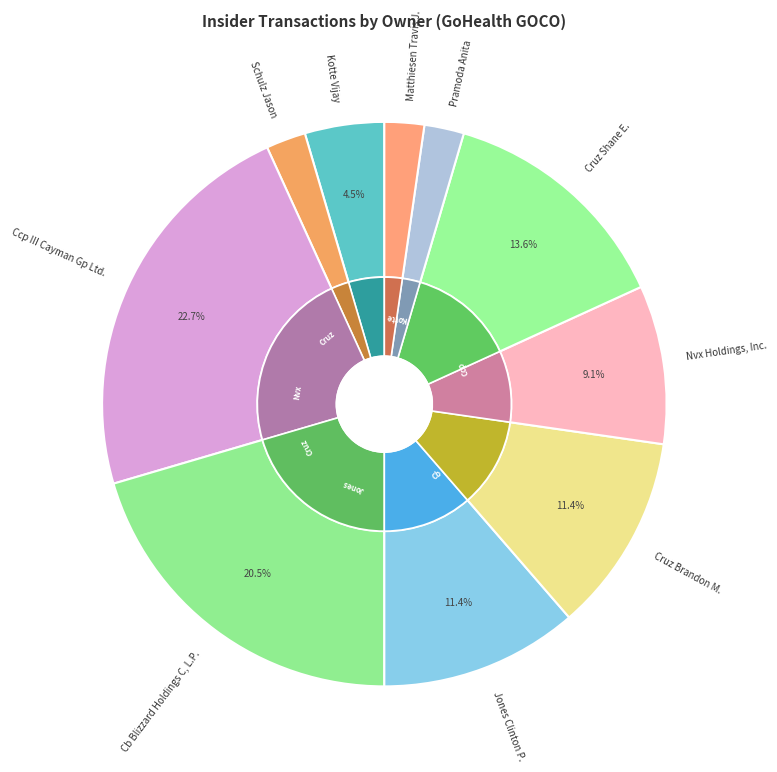

Count the number of slices in the pie.

10